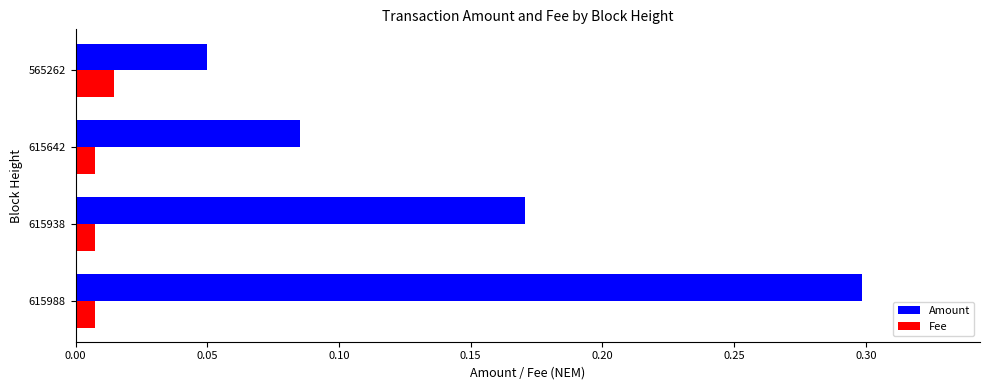

What is the sum of all Amount values?

0.6